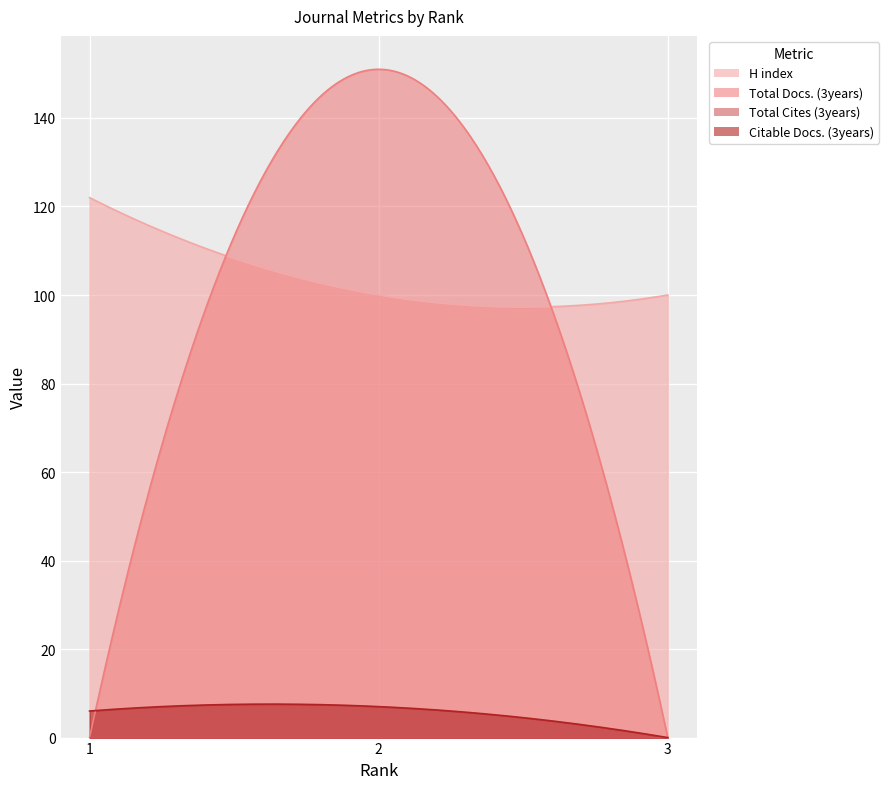

What is the difference between the maximum and minimum values in the Citable Docs. (3years) series?

7